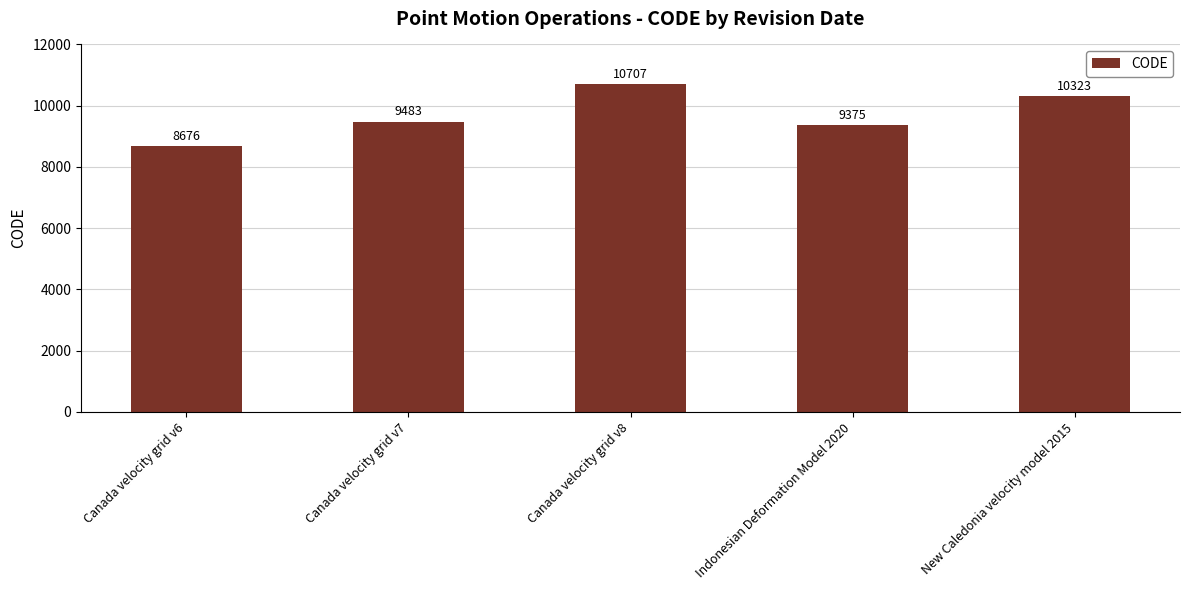

Rank the categories by value from highest to lowest.

Canada velocity grid v8, New Caledonia velocity model 2015, Canada velocity grid v7, Indonesian Deformation Model 2020, Canada velocity grid v6